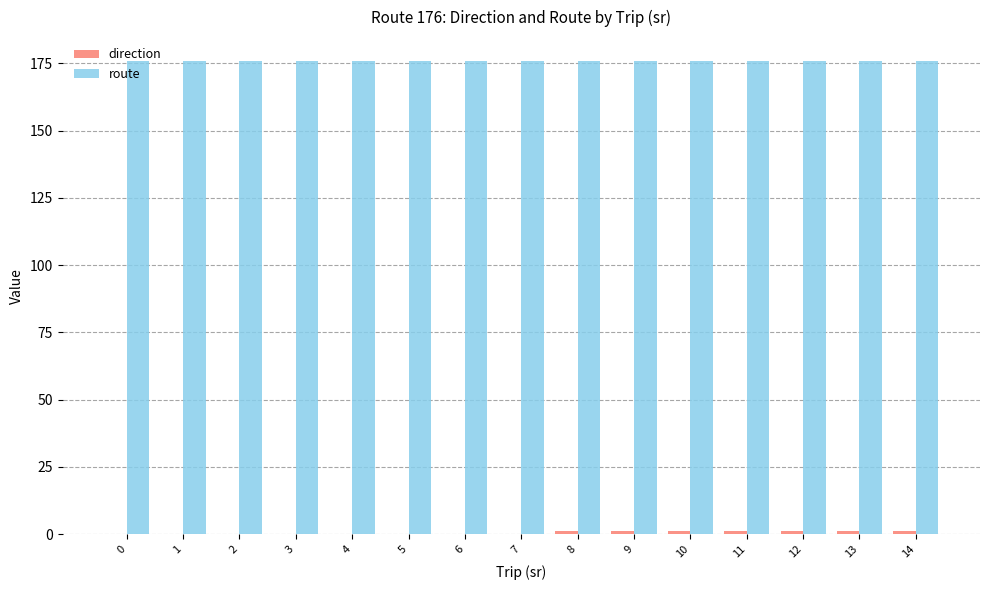

Which series has the largest total across all categories?

route